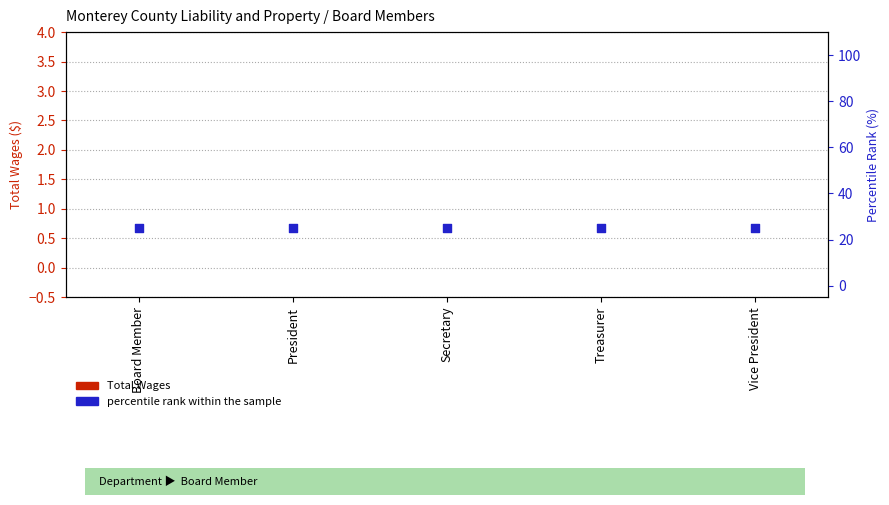

Is the value of percentile rank within the sample at President greater than the value of Total Wages at President?

Yes